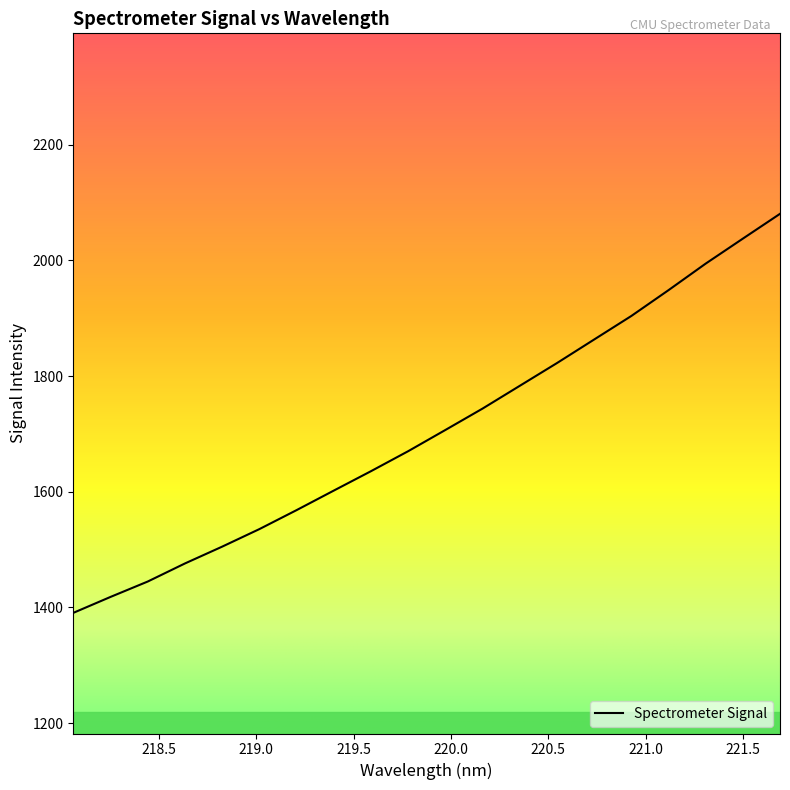

True or false: the data has more than 1 interior local peaks.

False